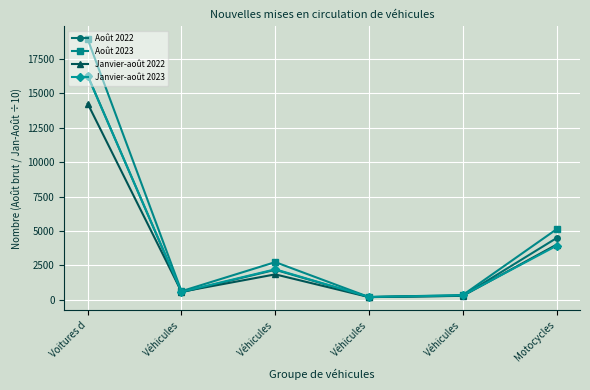

Rank the series at Voitures d from highest to lowest value.

Août 2023, Août 2022, Janvier-août 2023, Janvier-août 2022